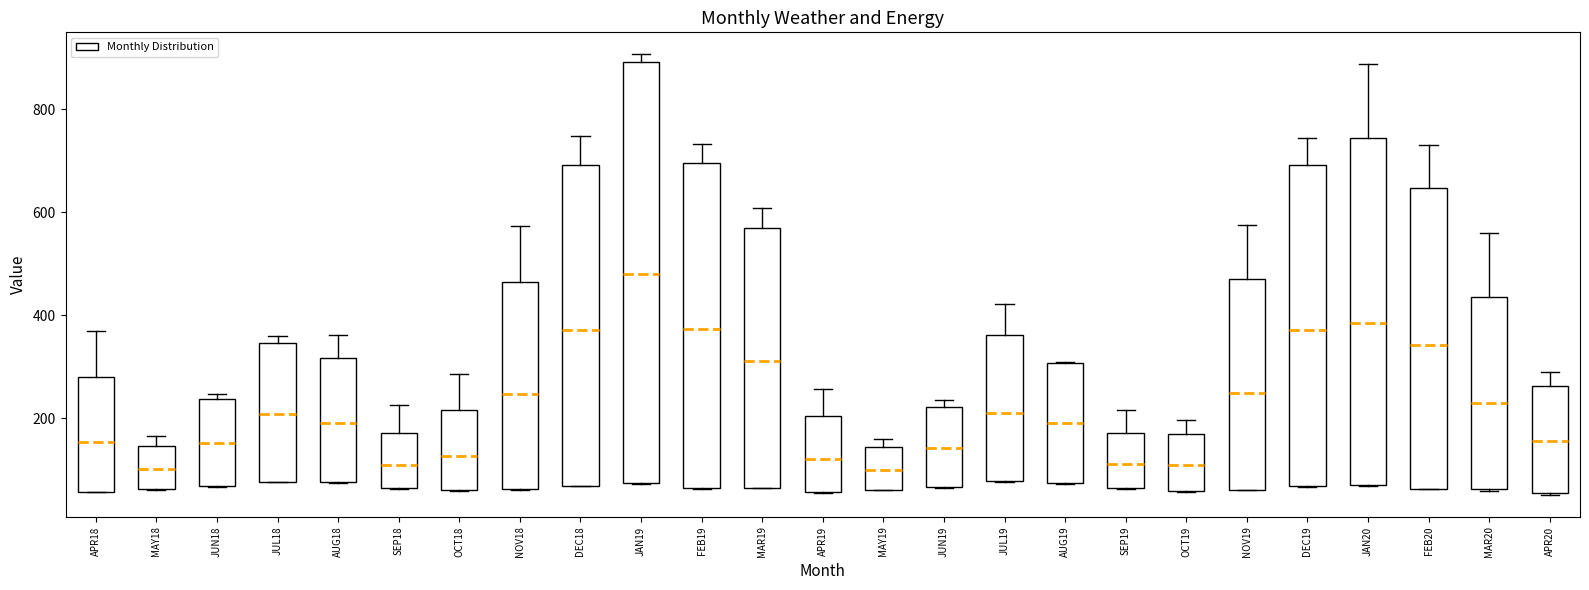

Reading left to right, transcribe this box plot: for each box, give where its median line is, the range the box spans, and where its two whiskers end, as read against the y-axis. The values are not printed on the chart, so give them approximately, as read against the axis.

APR18: median 160, box 60 to 280, whiskers 60 to 360
MAY18: median 100, box 60 to 140, whiskers 60 to 160
JUN18: median 160, box 60 to 240, whiskers 60 to 240 (just above the box's upper edge)
JUL18: median 200, box 80 to 340, whiskers 80 to 360
AUG18: median 200, box 80 to 320, whiskers 80 to 360
SEP18: median 100, box 60 to 180, whiskers 60 to 220
OCT18: median 120, box 60 to 220, whiskers 60 to 280
NOV18: median 240, box 60 to 460, whiskers 60 to 580
DEC18: median 380, box 60 to 700, whiskers 60 to 740
JAN19: median 480, box 80 to 900, whiskers 80 to 900 (just above the box's upper edge)
FEB19: median 380, box 60 to 700, whiskers 60 to 740
MAR19: median 320, box 60 to 580, whiskers 60 to 600
APR19: median 120, box 60 to 200, whiskers 60 to 260
MAY19: median 100, box 60 to 140, whiskers 60 to 160
JUN19: median 140, box 60 to 220, whiskers 60 to 240
JUL19: median 220, box 80 to 360, whiskers 80 to 420
AUG19: median 200, box 80 to 300, whiskers 80 to 320
SEP19: median 120, box 60 to 180, whiskers 60 to 220
OCT19: median 120, box 60 to 160, whiskers 60 to 200
NOV19: median 240, box 60 to 480, whiskers 60 to 580
DEC19: median 380, box 60 to 700, whiskers 60 to 740
JAN20: median 380, box 80 to 740, whiskers 60 to 880
FEB20: median 340, box 60 to 640, whiskers 60 to 740
MAR20: median 220, box 60 to 440, whiskers 60 to 560
APR20: median 160, box 60 to 260, whiskers 60 to 280